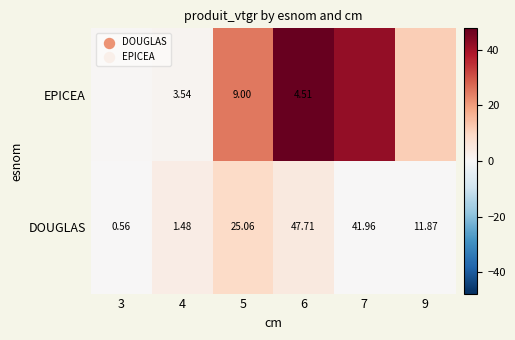

At 5, list the series in order from smallest to largest.

EPICEA, DOUGLAS